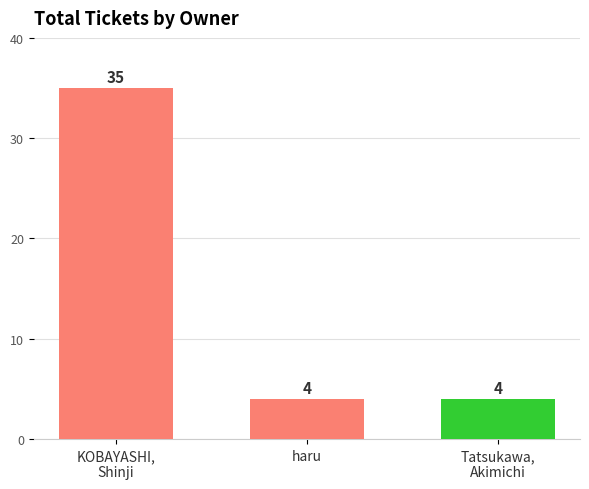

What is the label of the 2nd bar from the right?

haru